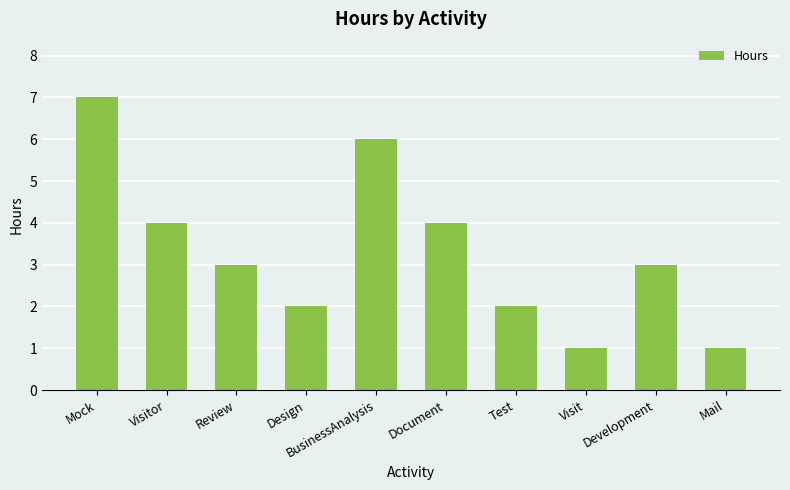

Reading left to right, list all the values displayed in this chart.

Mock=7	Visitor=4	Review=3	Design=2	BusinessAnalysis=6	Document=4	Test=2	Visit=1	Development=3	Mail=1